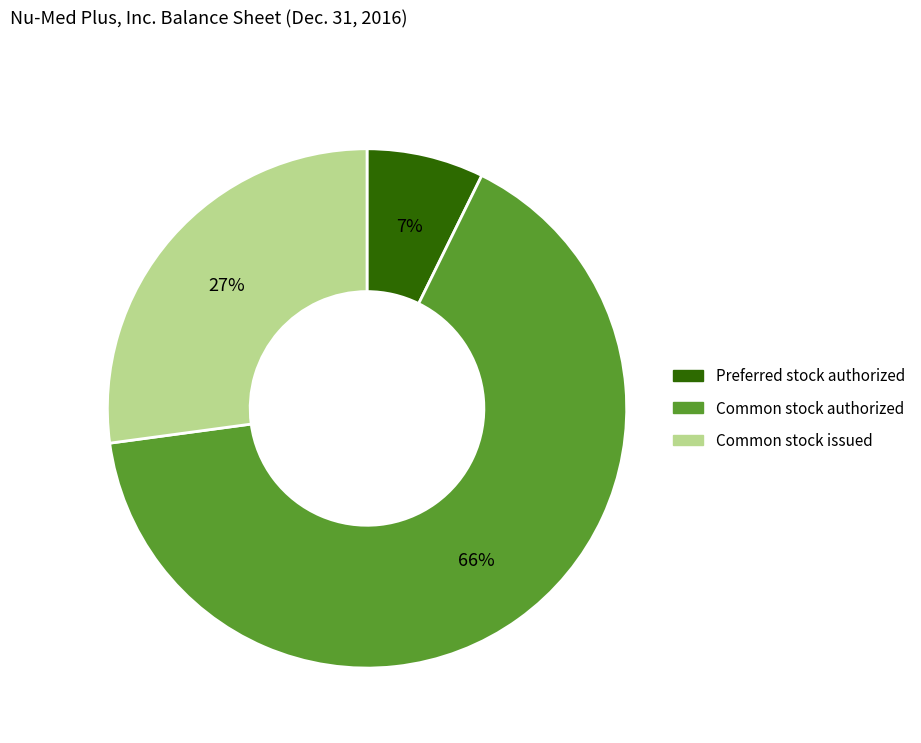

The Common stock issued slice represents 27% of the pie. True or false?

True